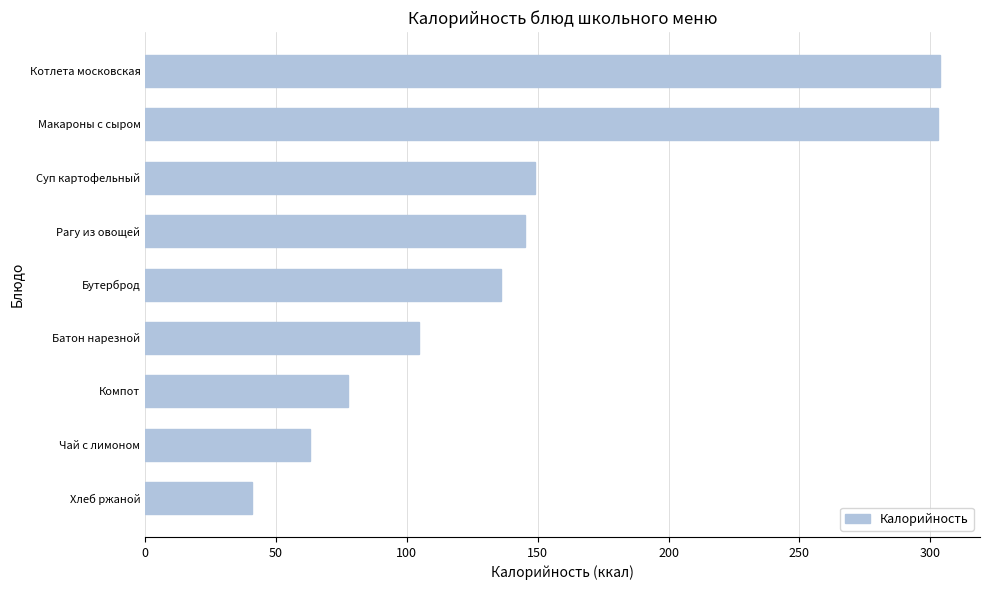

What is the smallest value displayed?

40.8